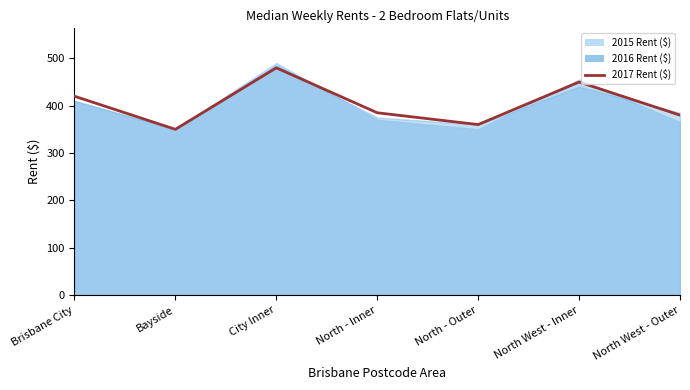

At which label does 2016 Rent ($) first exceed 385?

Brisbane City